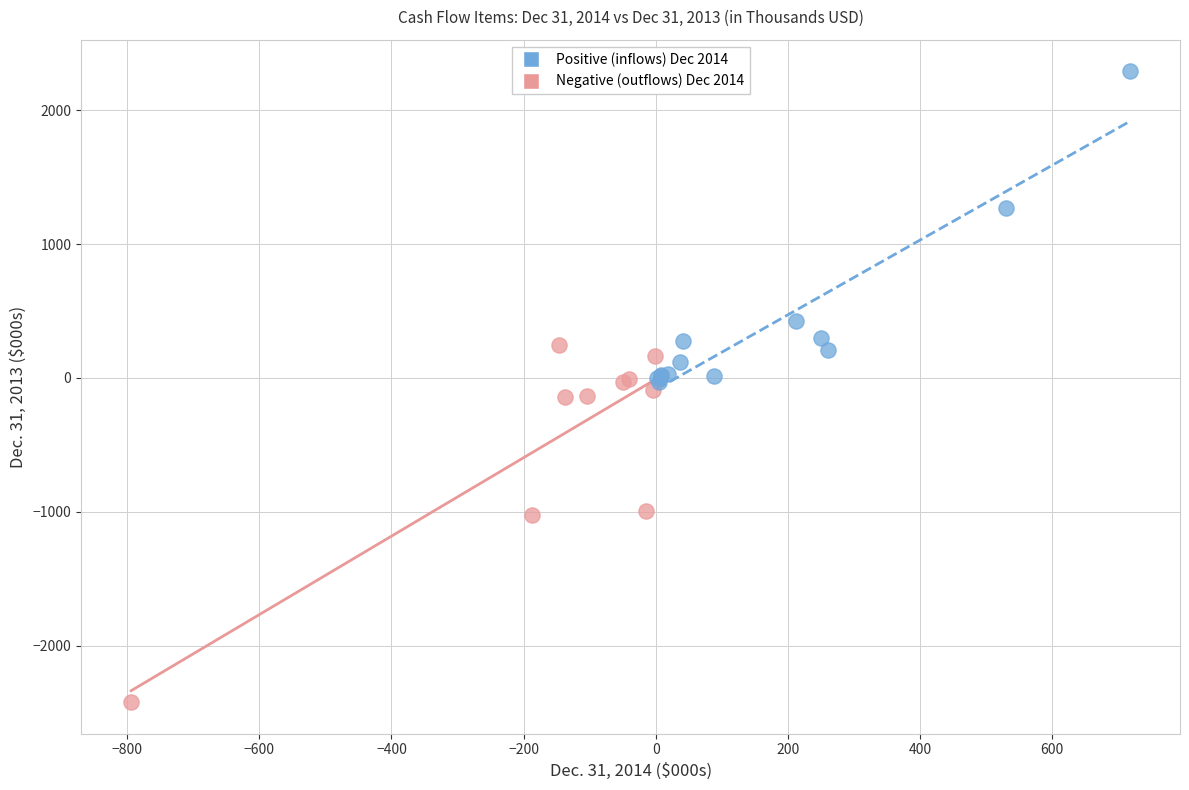

Which series reaches the maximum Y coordinate?

Positive (inflows) Dec 2014